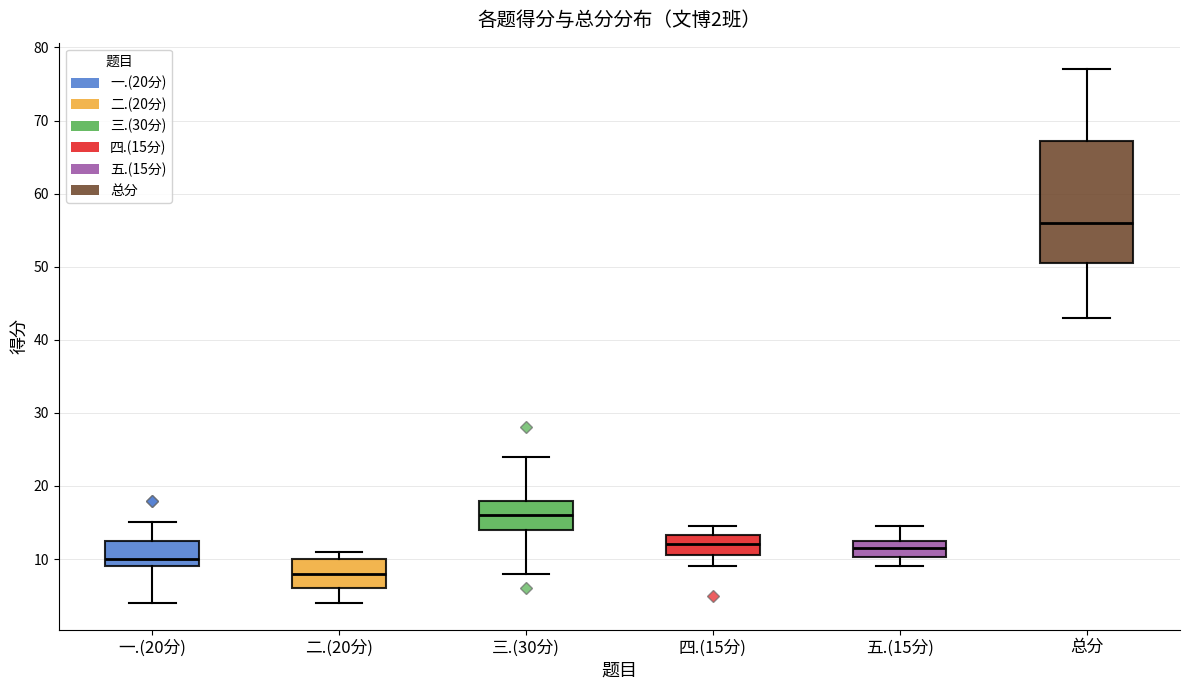

Which box has the lowest median line?

二.(20分)